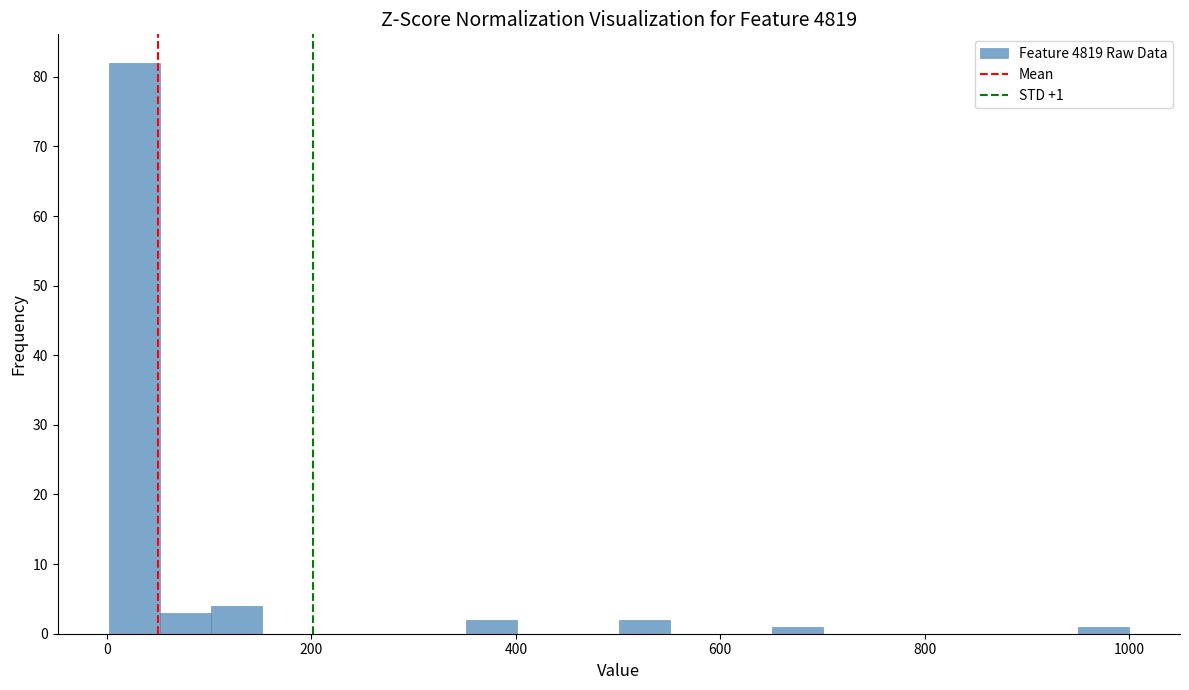

Read against the x-axis, roughly where is the centre of the tallest bar?

20